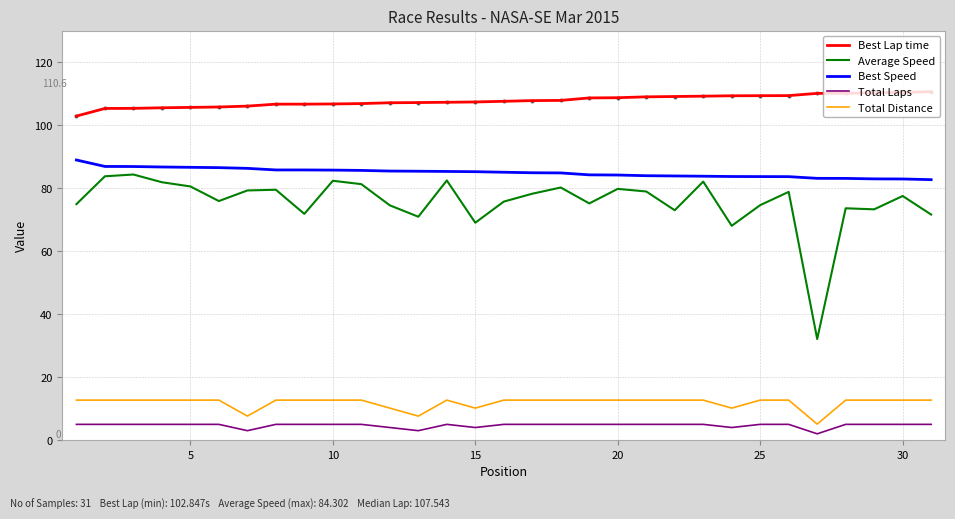

What are all the series names shown in the legend?

Best Lap time, Average Speed, Best Speed, Total Laps, Total Distance